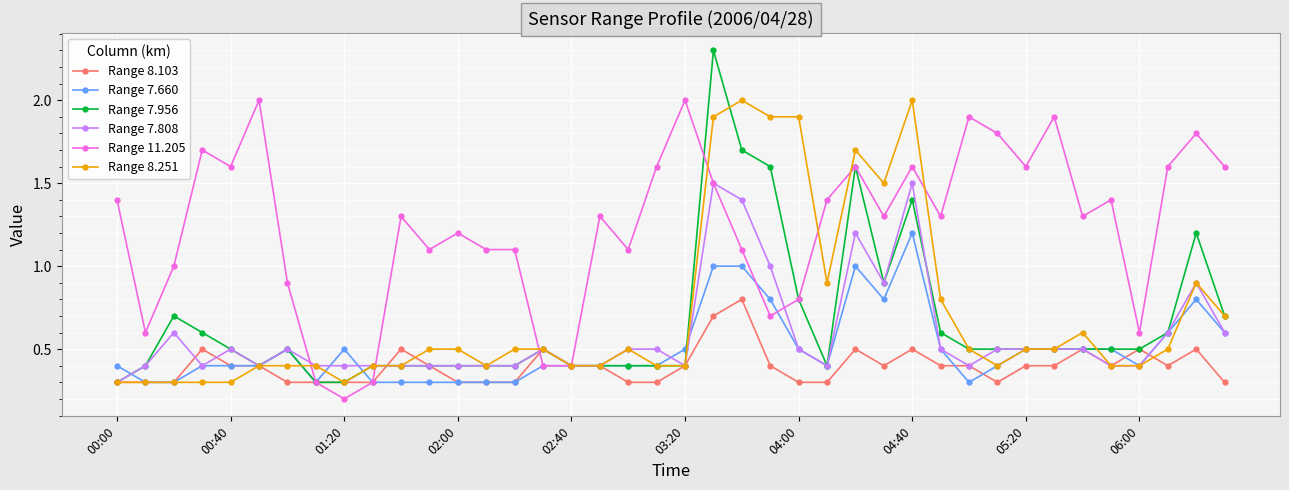

Which series has the largest total across all categories?

Range 11.205